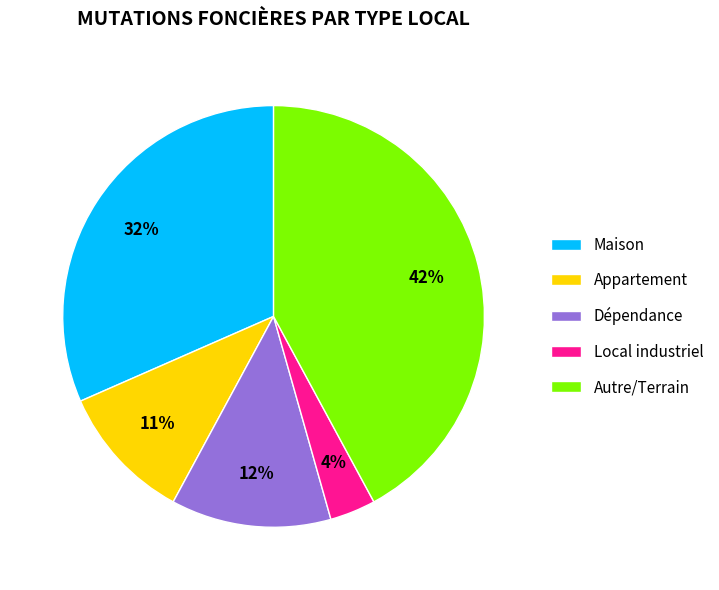

True or false: Dépendance accounts for 23% of the total.

False